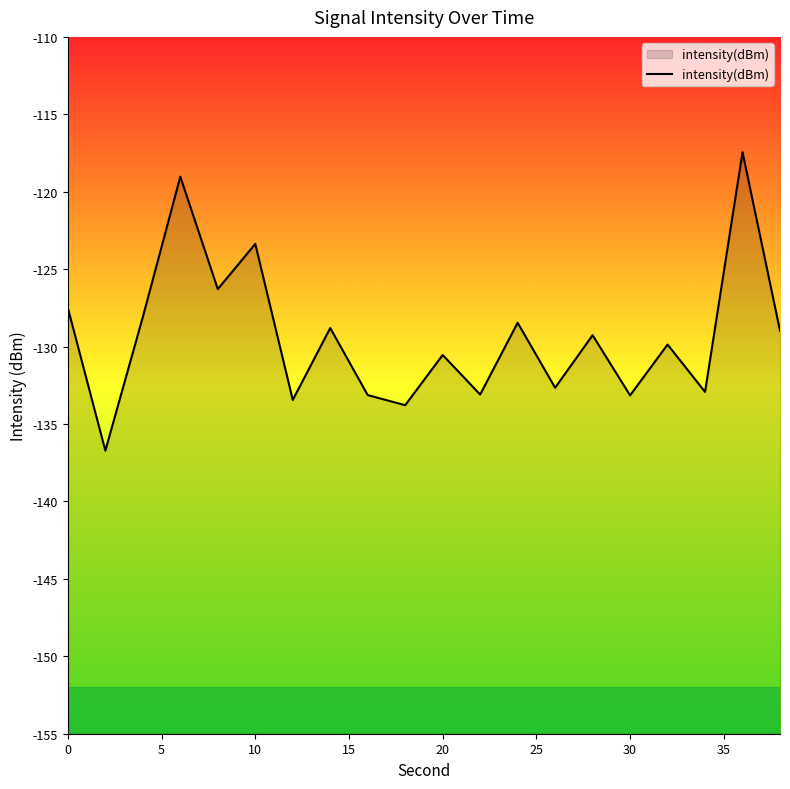

What is the minimum value shown in the chart?

-136.7